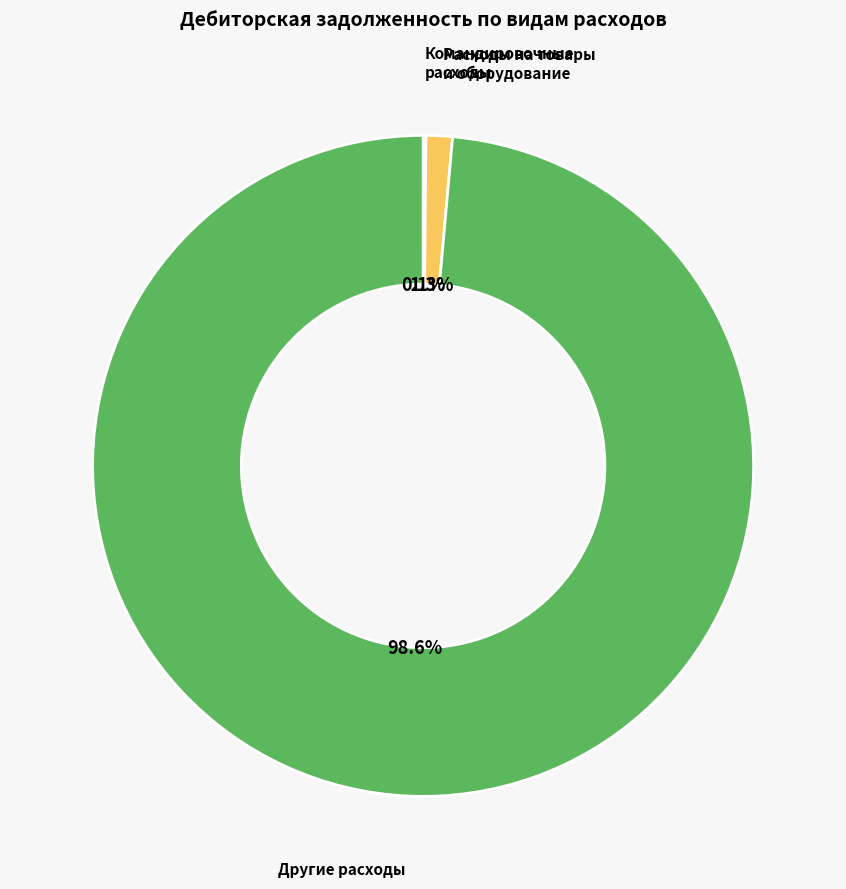

The Другие расходы slice represents 99% of the pie. True or false?

True